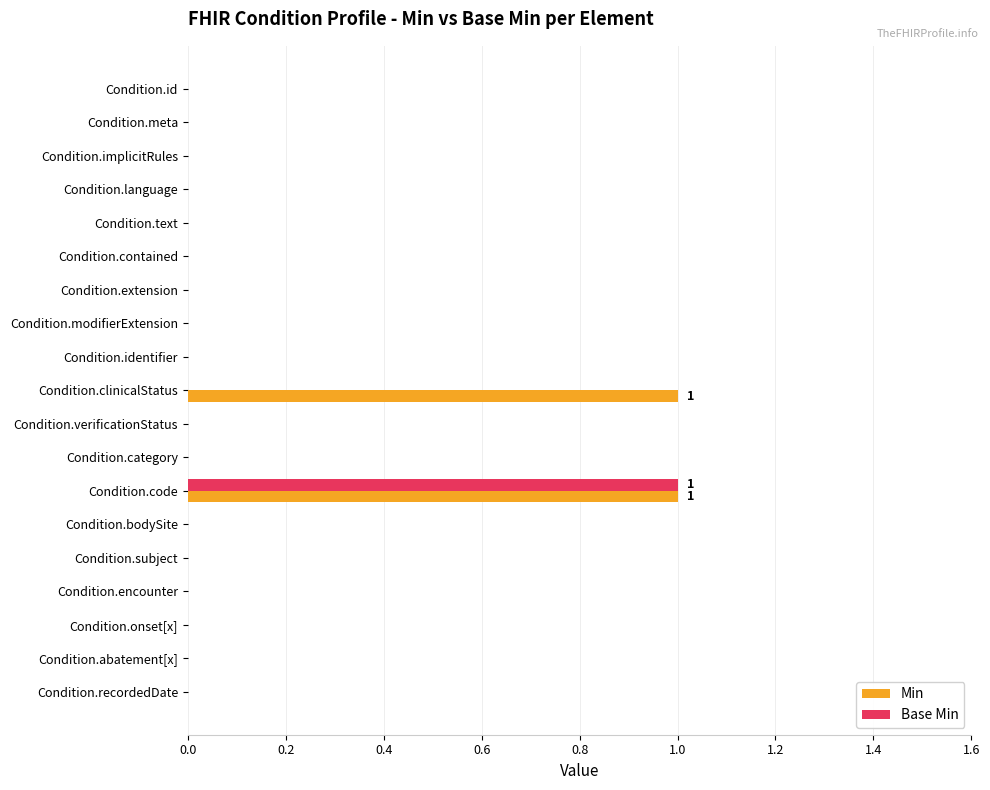

At which category is the sum across all series the highest?

Condition.code